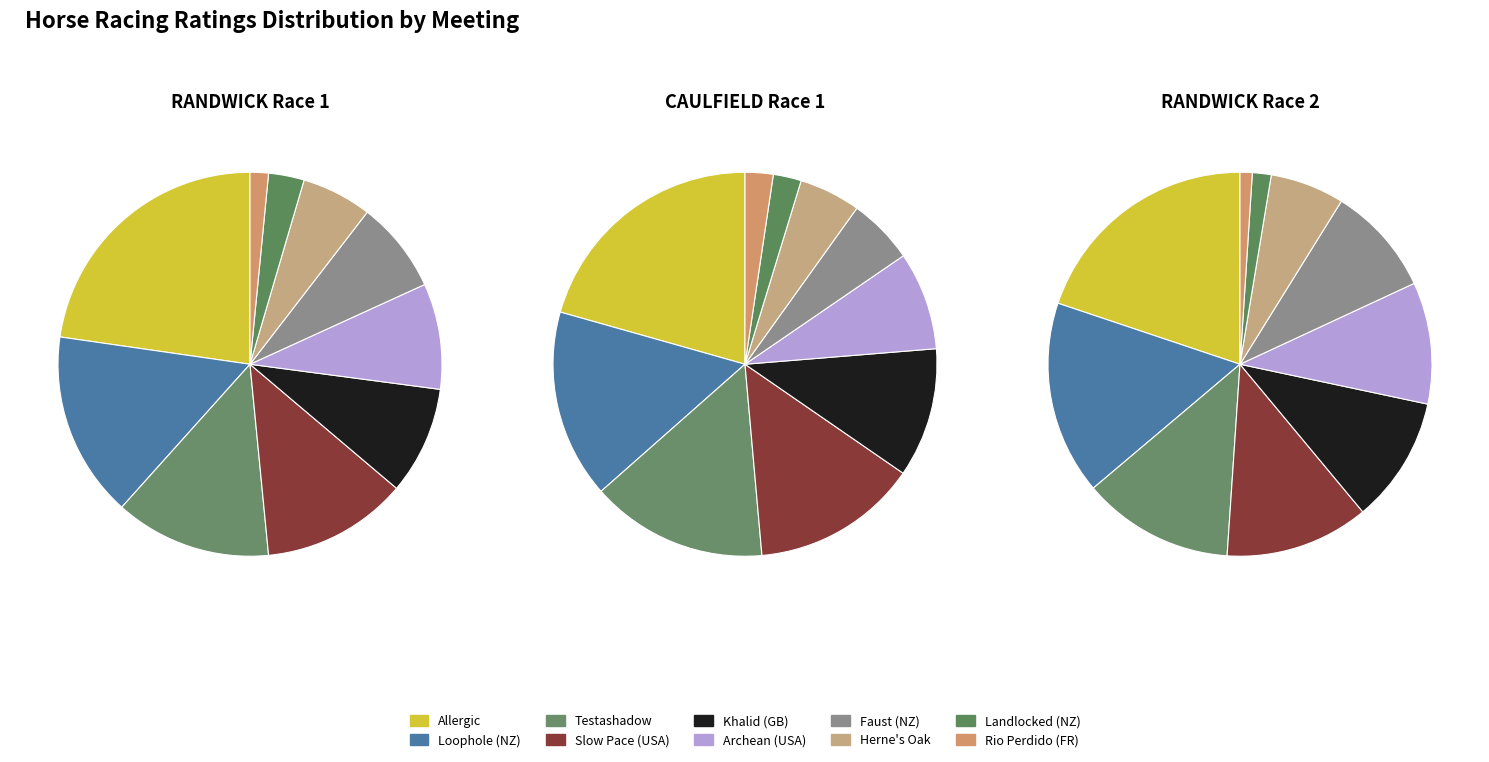

The RANDWICK slice represents 23% of the pie. True or false?

True